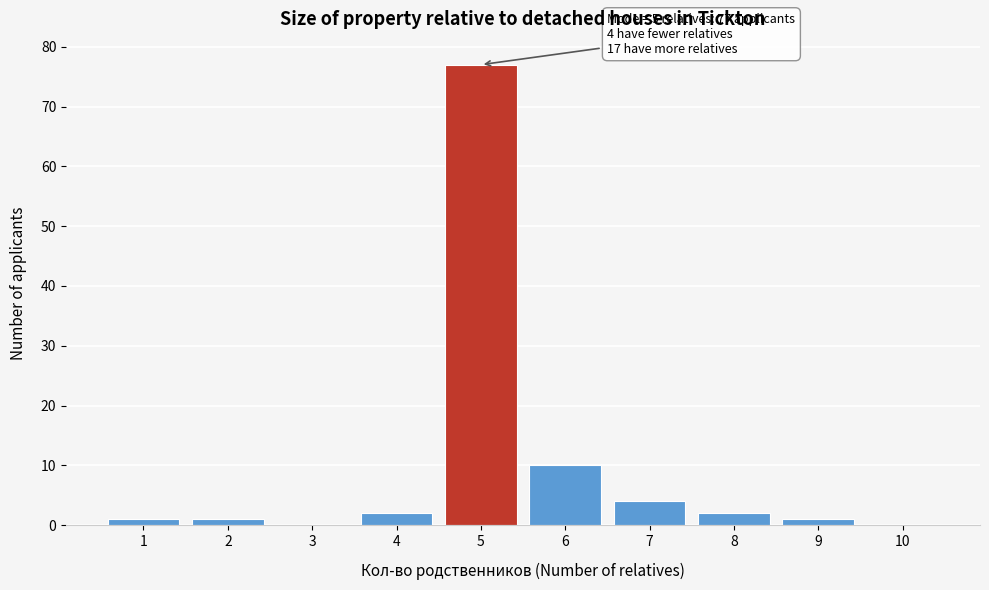

Reading left to right, extract all data points from this chart.

1=1	2=1	3=0	4=2	5=77	6=10	7=4	8=2	9=1	10=0